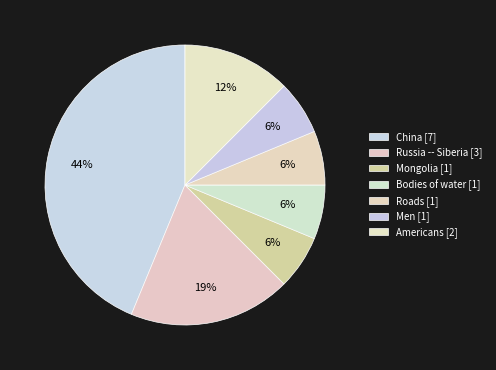

How many slices are in this pie chart?

7